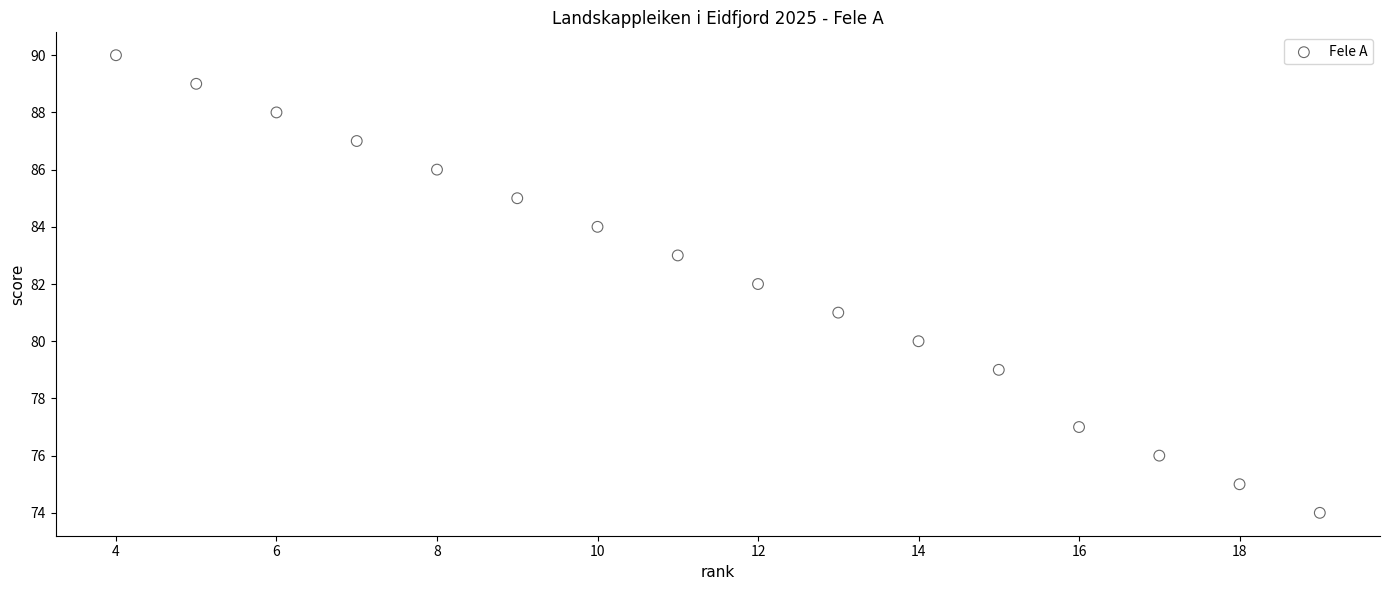

What is the range of X values (max minus min)?

15